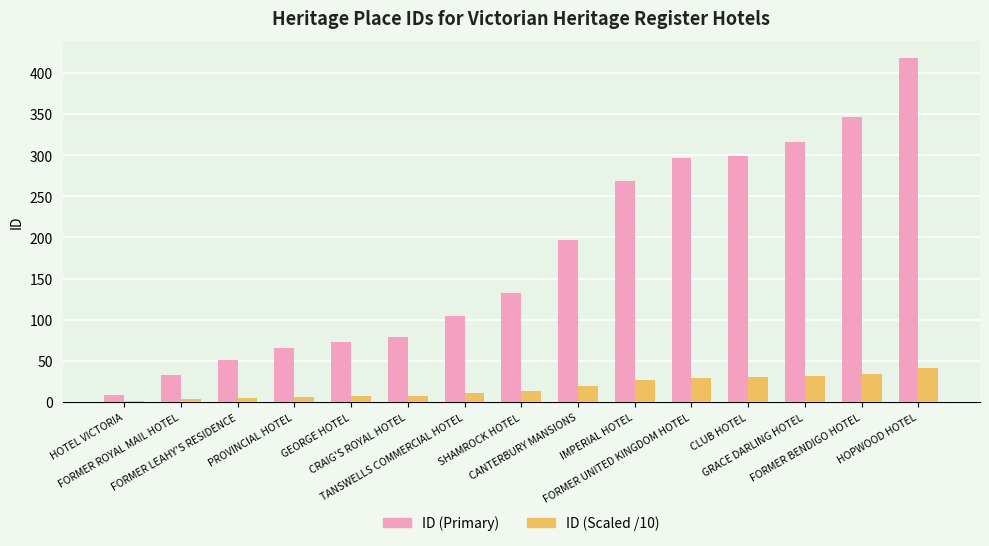

Is it true that ID (Primary) equals 344.9 at CANTERBURY MANSIONS?

False